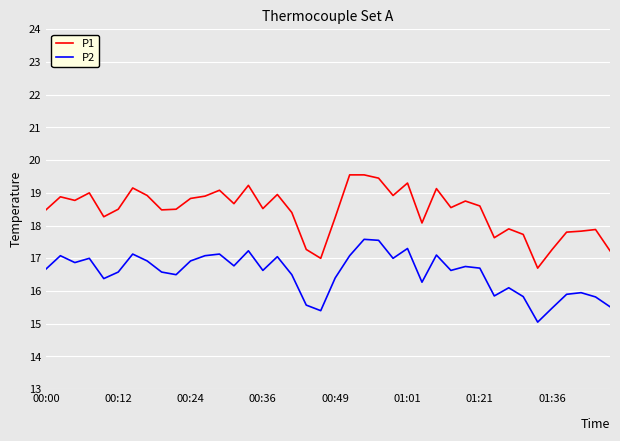

What is the difference between the maximum and minimum values in the P2 series?

2.5